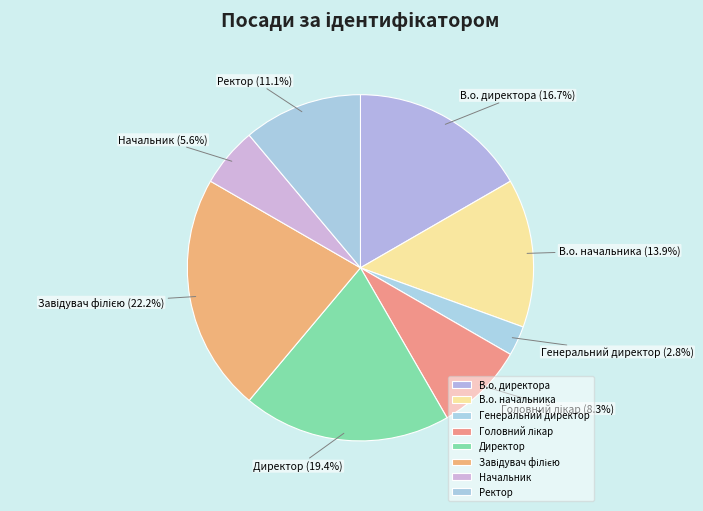

Does Генеральний директор represent more than half of the total?

No